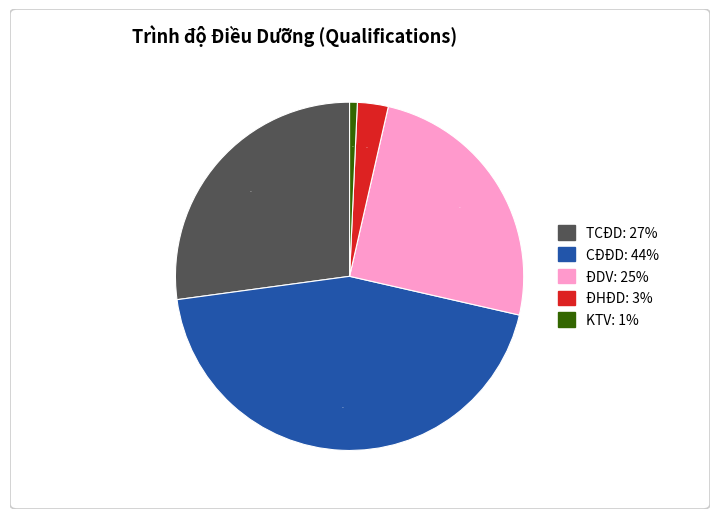

Does any single category account for the majority?

No